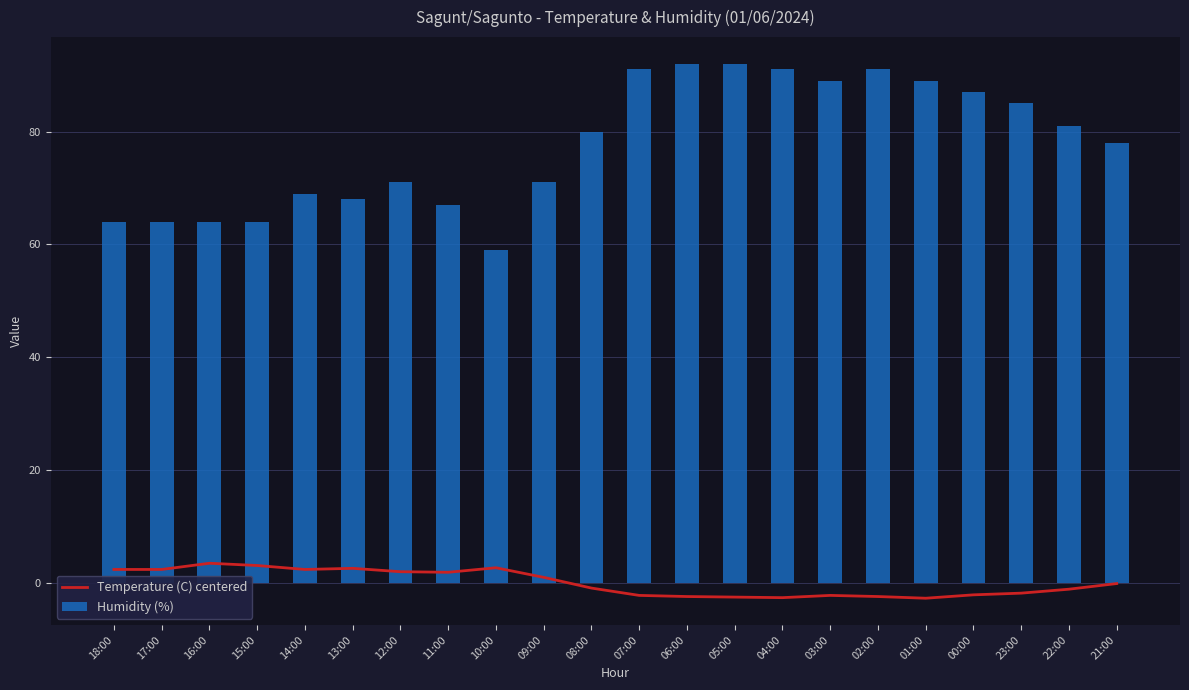

Which category has the lowest value in the Temperature (C) centered series?

01:00